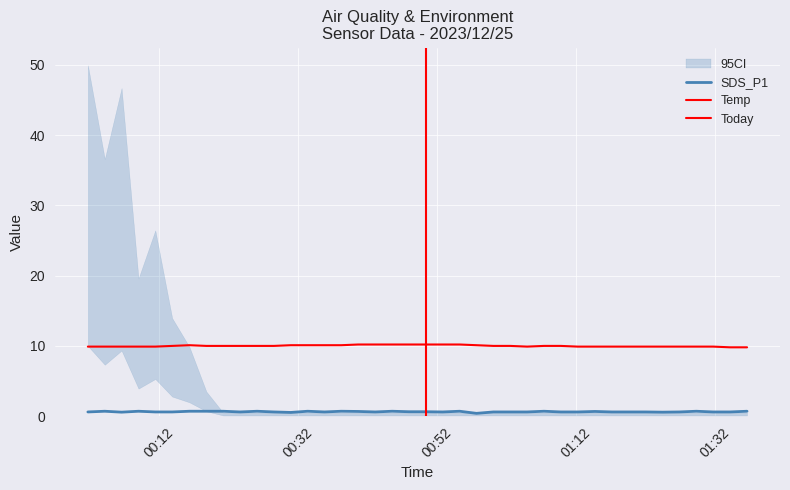

What is the minimum value shown in the chart?

0.4